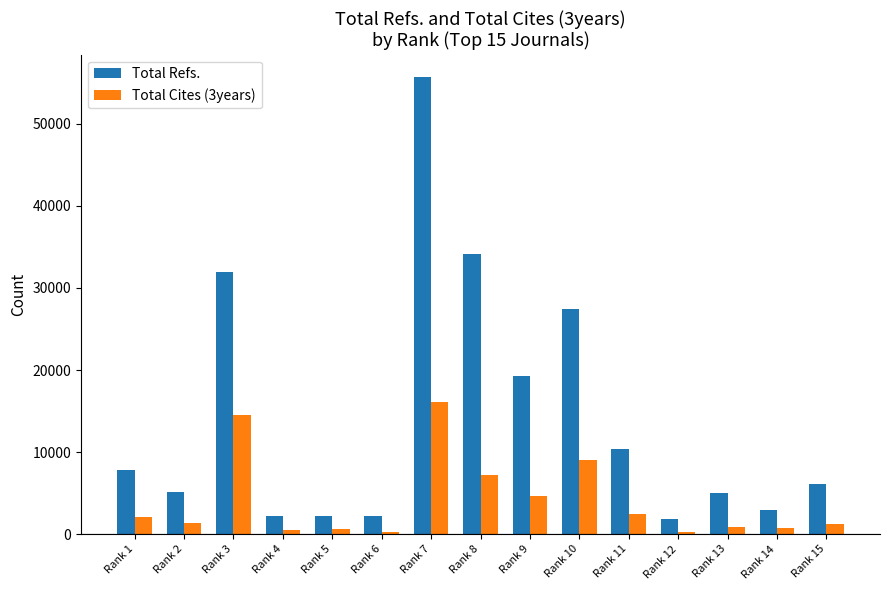

Which series changed the most between Rank 8 and Rank 11?

Total Refs.